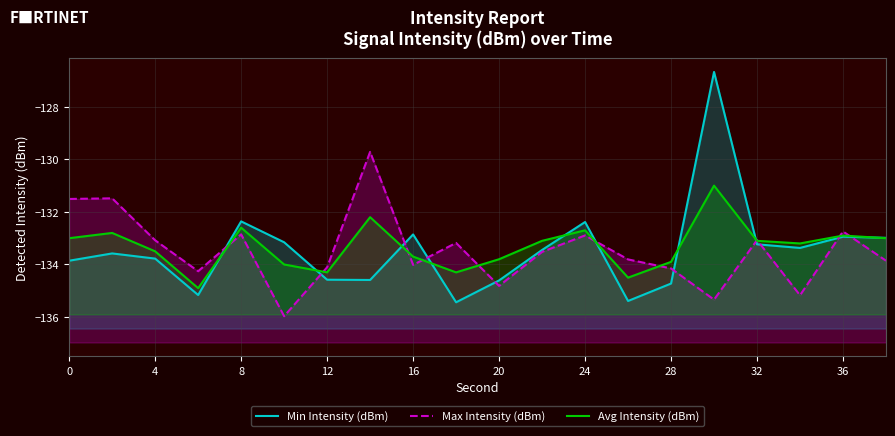

True or false: Min Intensity (dBm) has a value of -89.9 at 24.

False